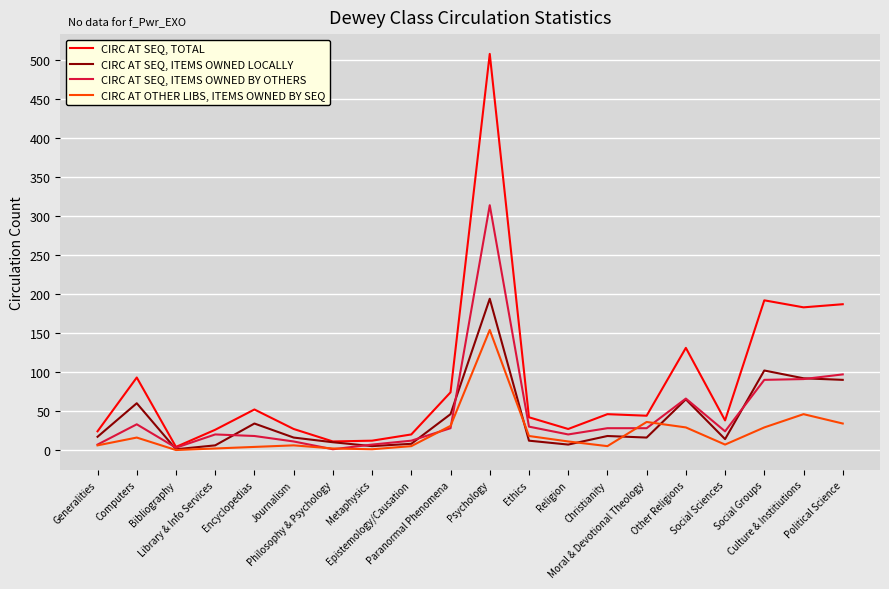

Which series has the largest range (max minus min)?

CIRC AT SEQ, TOTAL